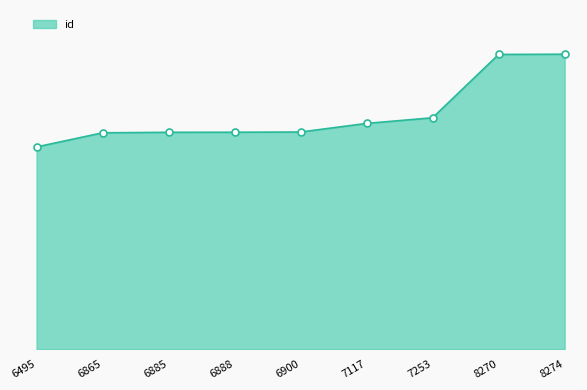

What is the change in value from 6888 to 8274?

+6660